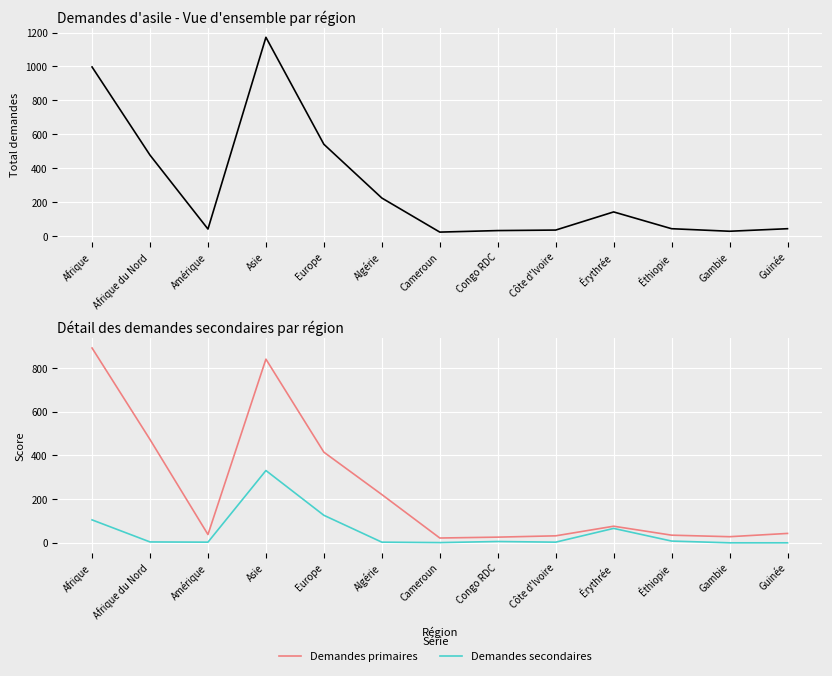

What is the value of the Total nouvelles demandes point at the 12th from the left?

28